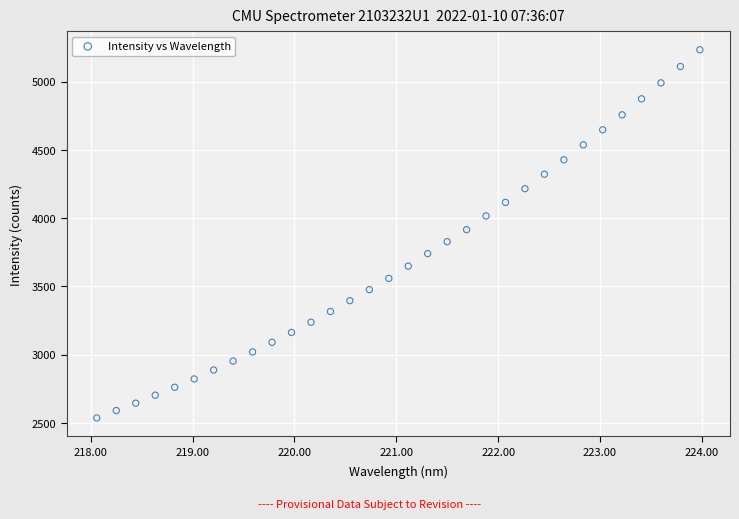

What is the range of Y values (max minus min)?

2697.1